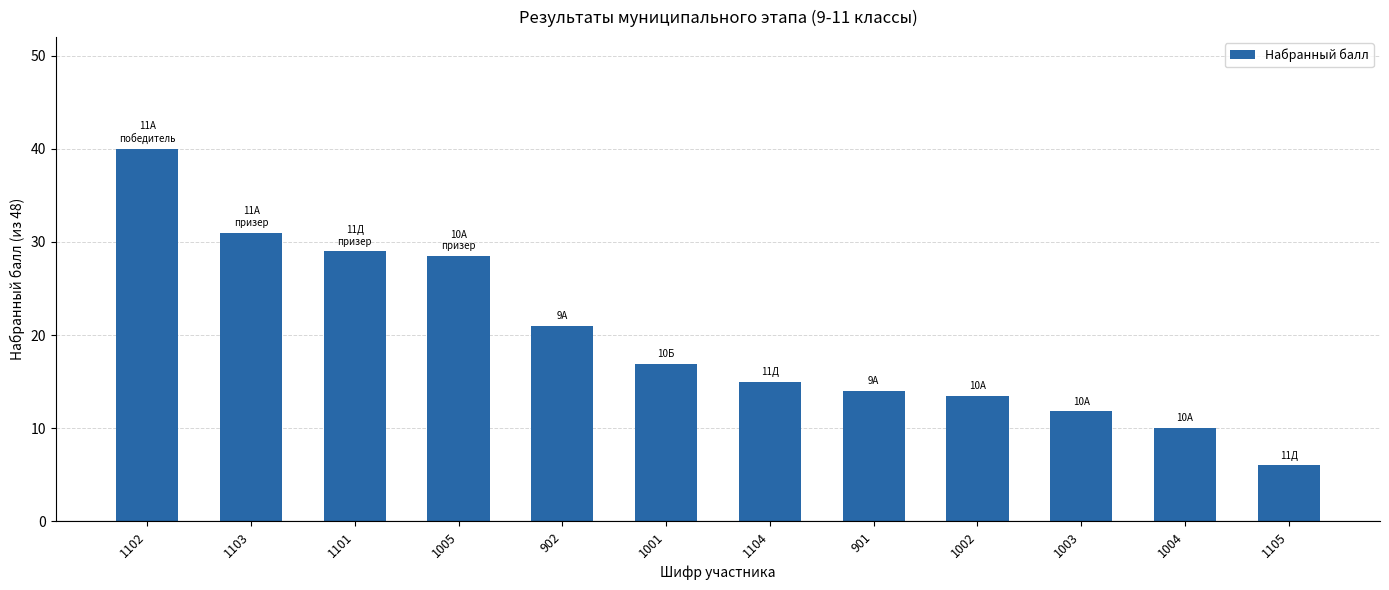

Does the chart contain stacked bars?

No